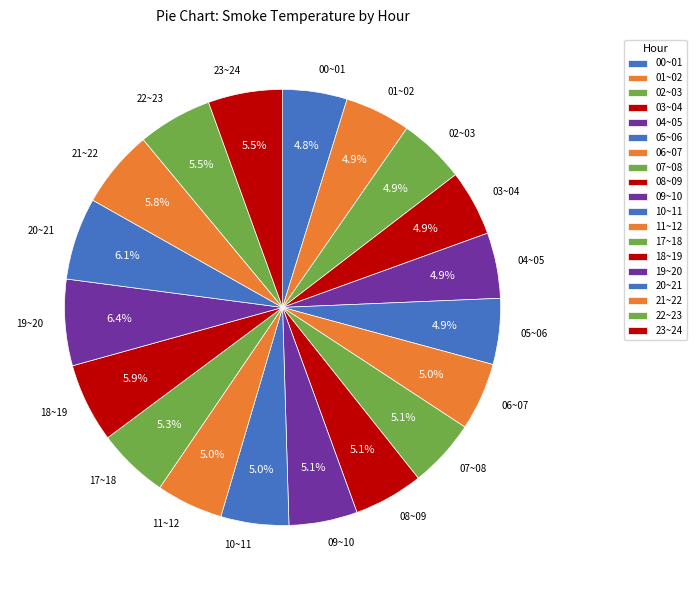

To the nearest percent, what is the average slice percentage?

5%